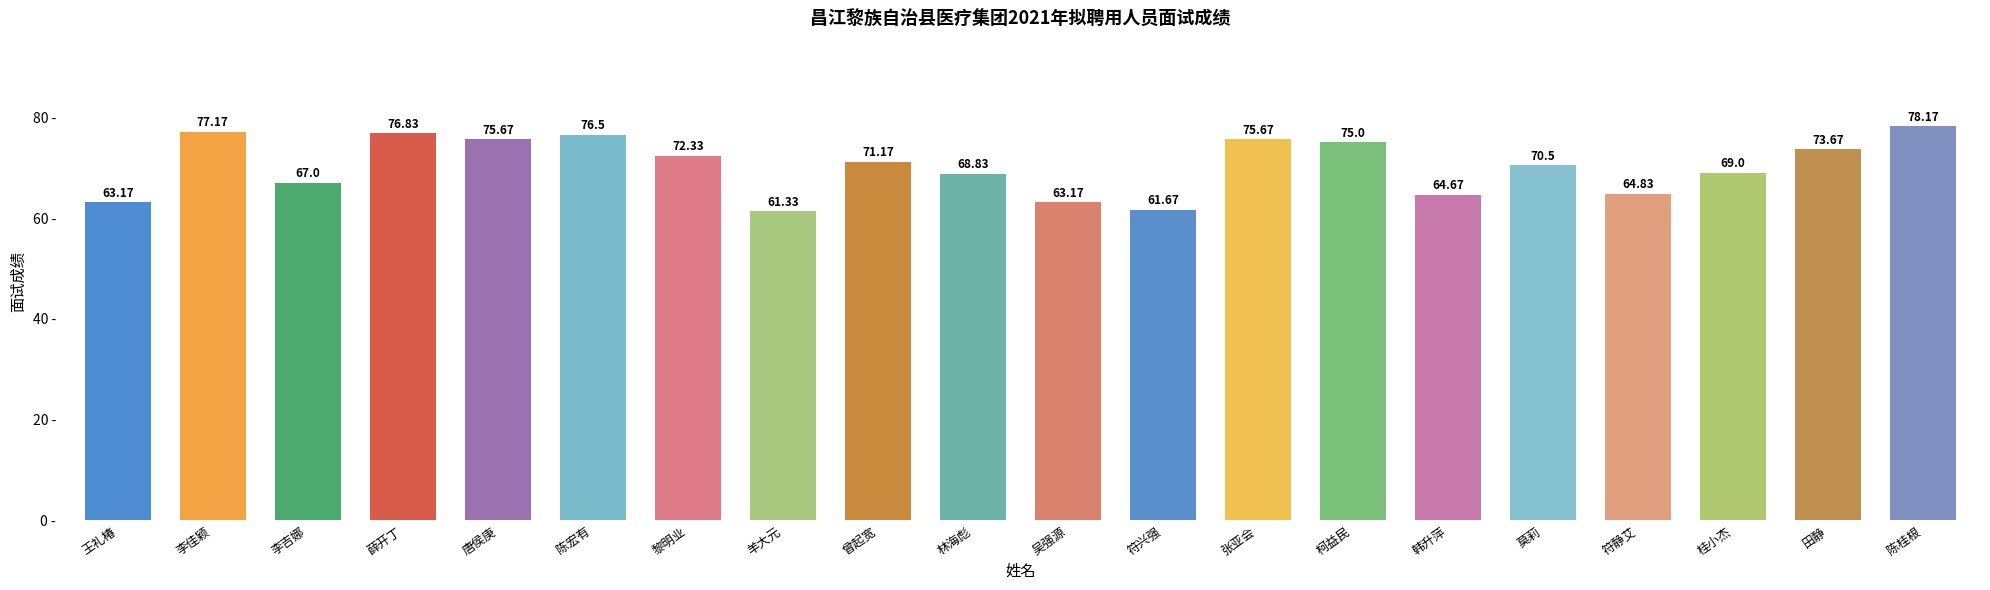

What position from the right is 符静艾?

4